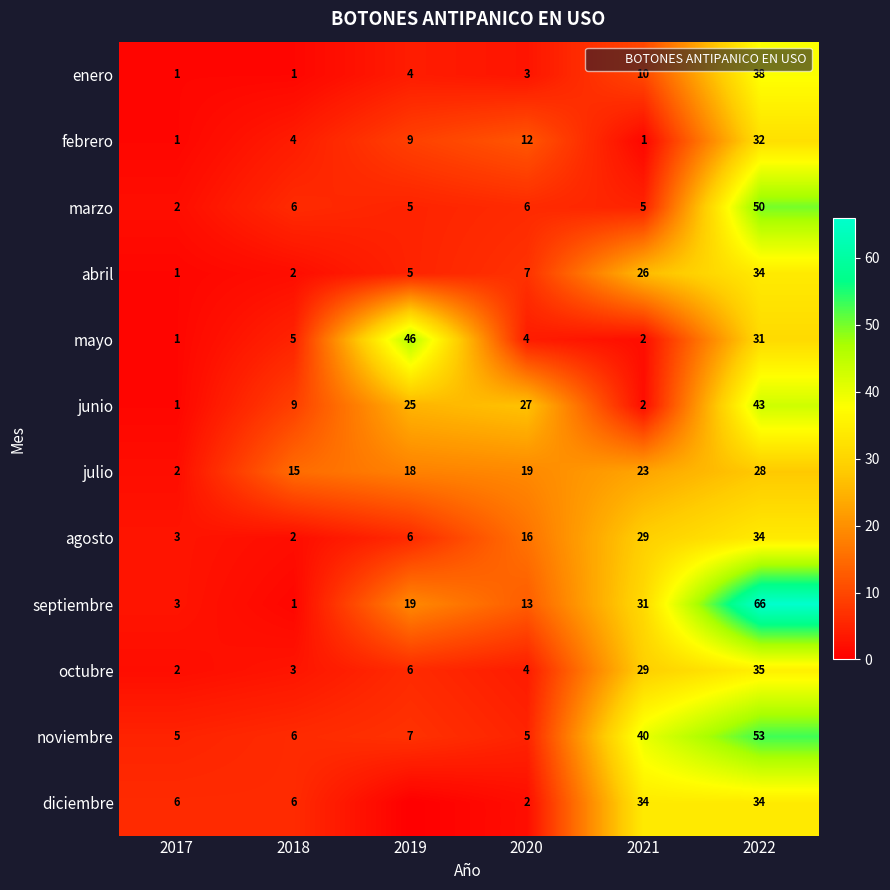

At which category is the sum across all series the highest?

2022